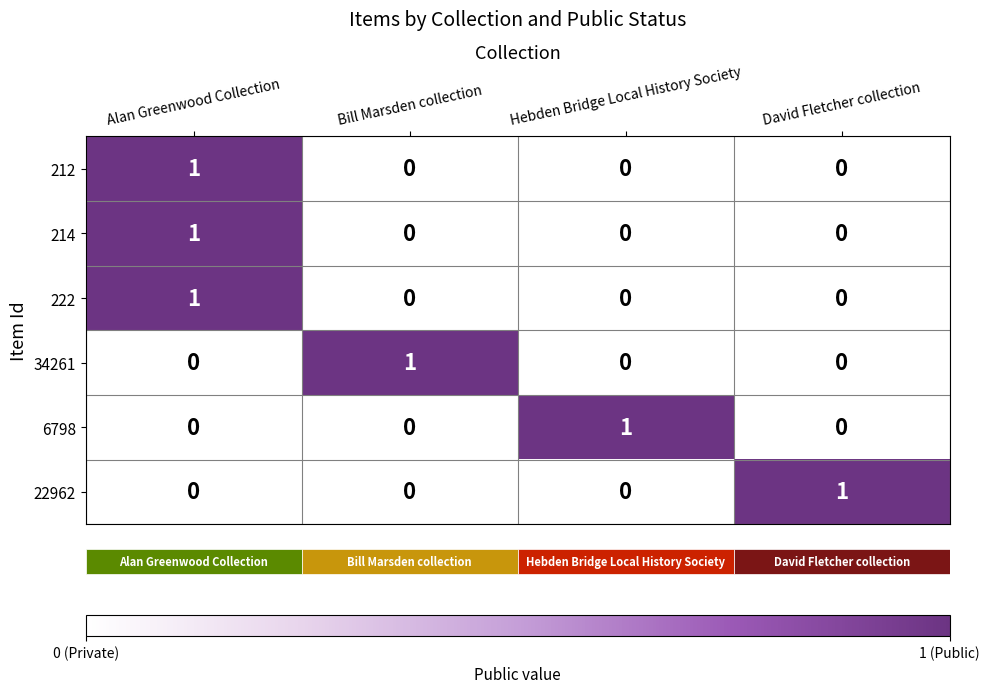

True or false: 212 has a value of 0 at Hebden Bridge Local History Society.

True